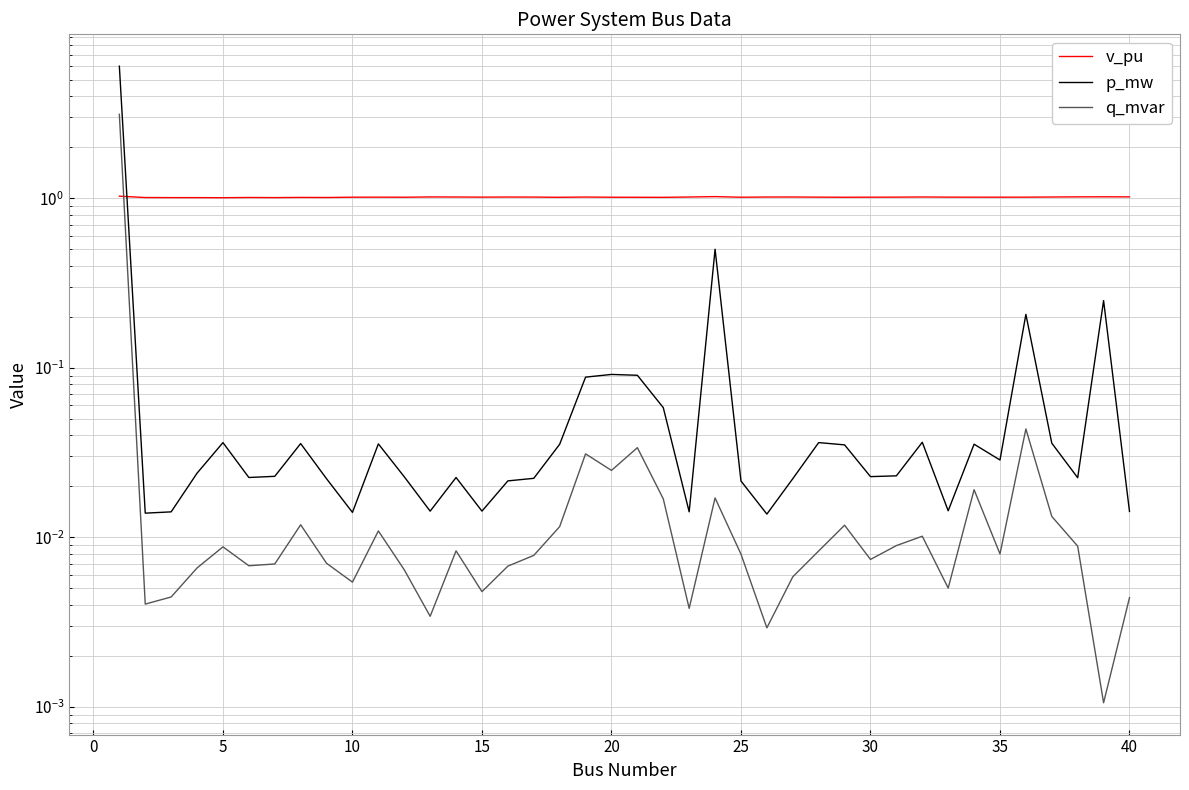

Does the chart display data point markers on the line(s)?

No